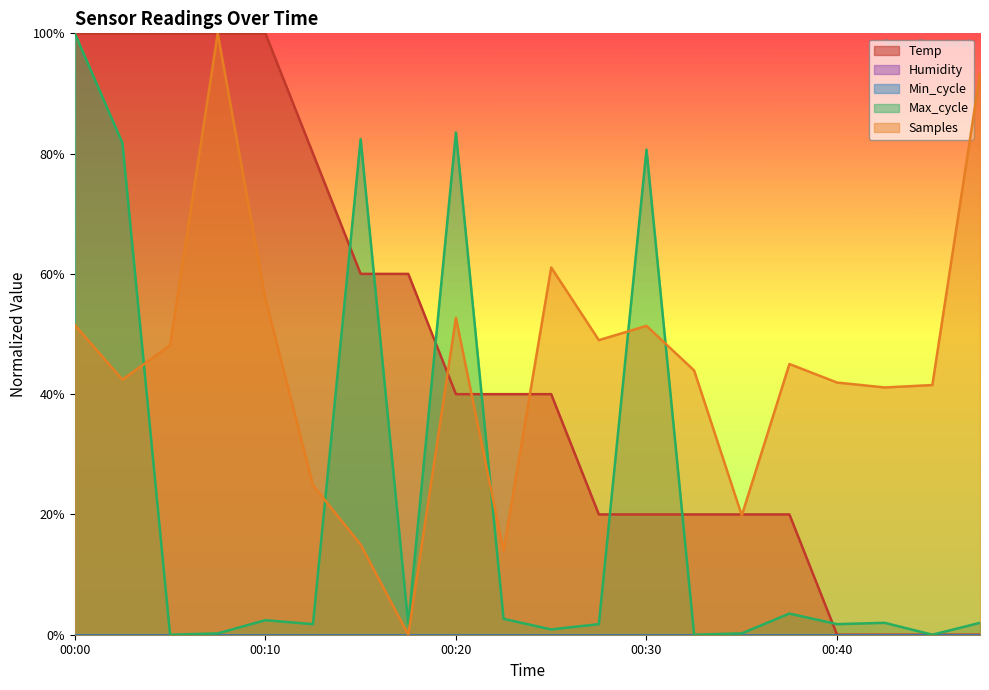

How many Temp values are between 0 and 1?

20